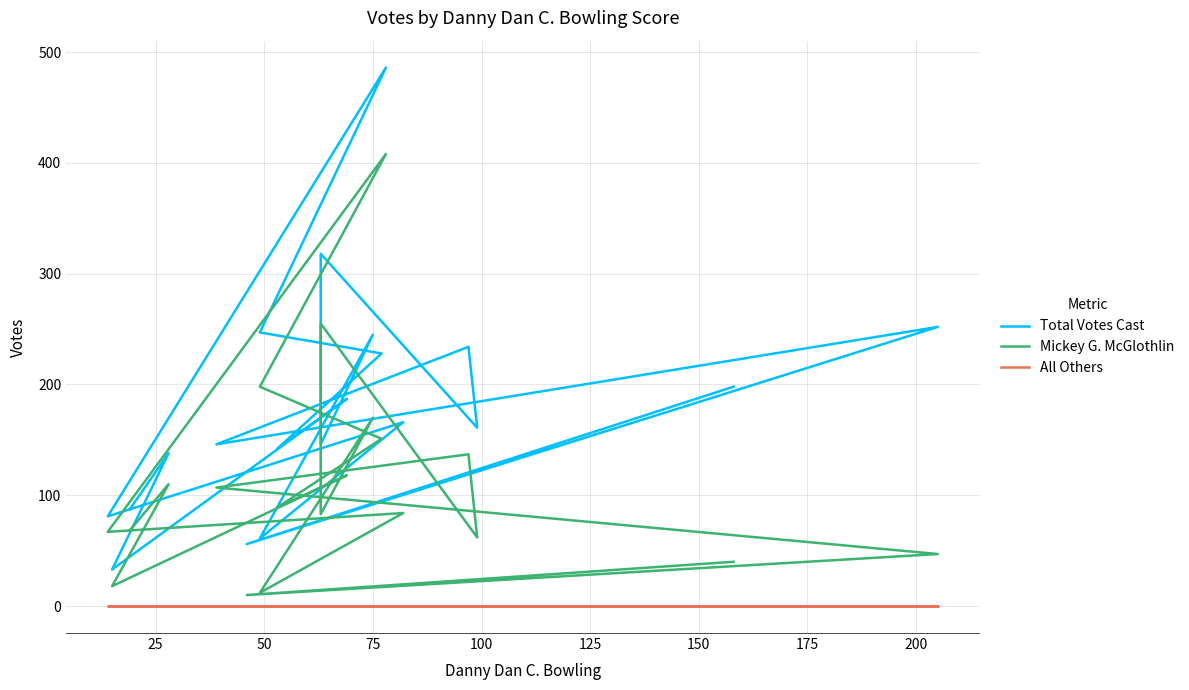

What are all the series names shown in the legend?

Total Votes Cast, Mickey G. McGlothlin, All Others